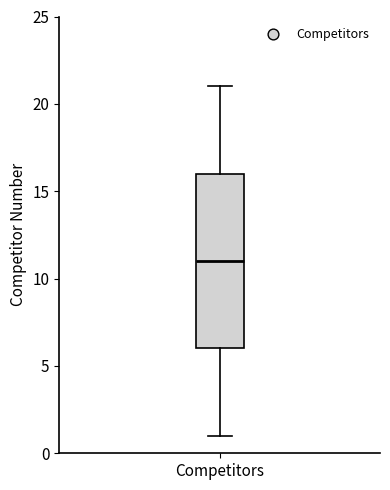

Read this box plot against the y-axis: the position of the median line, the range covered by the box, and the ends of both whiskers. The values are not printed on the chart, so give them approximately, as read against the axis.

median 11, box 6 to 16, whiskers 1 to 21